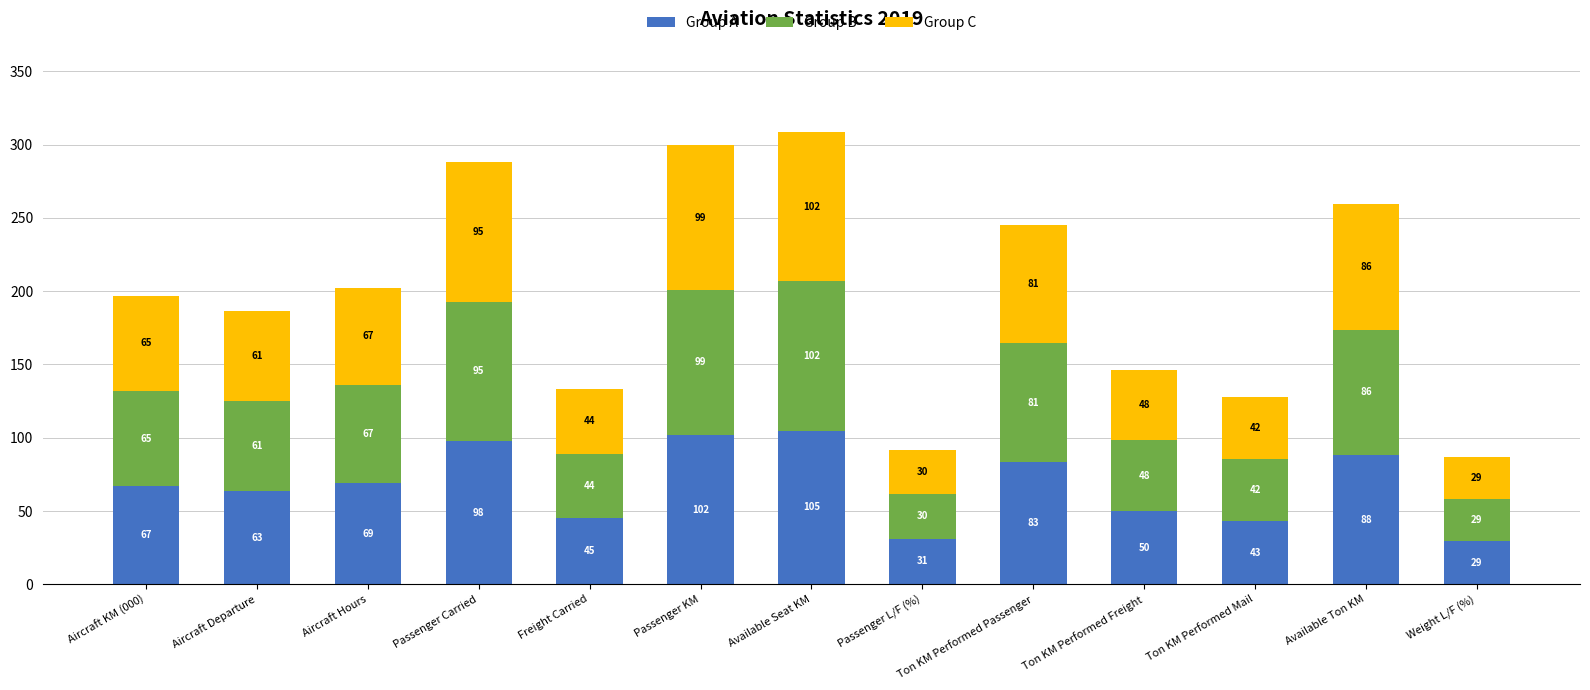

Where does the Group A series first go above 66?

Aircraft KM (000)